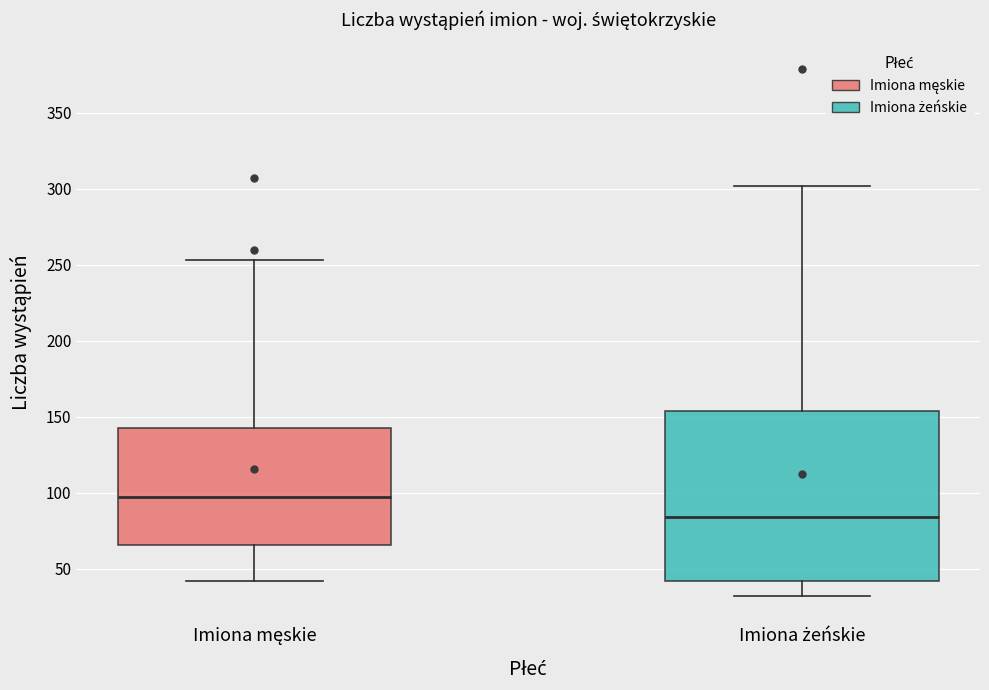

Which box has the highest median line?

Imiona męskie